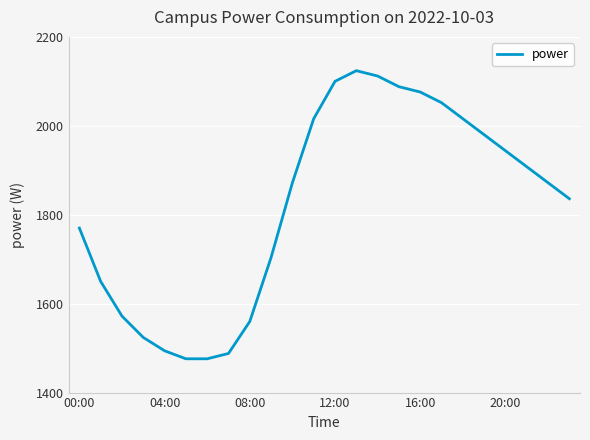

Count the number of categories in the chart.

24